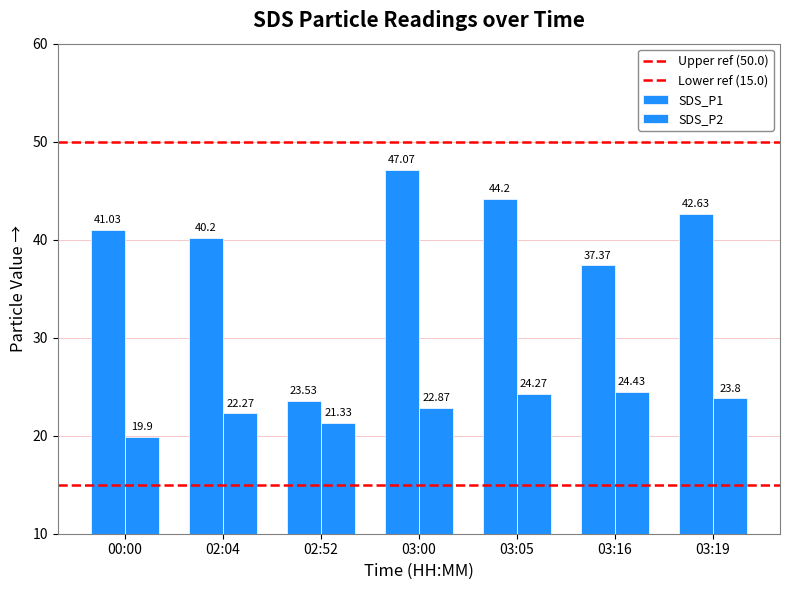

How many bars are there in total?

14